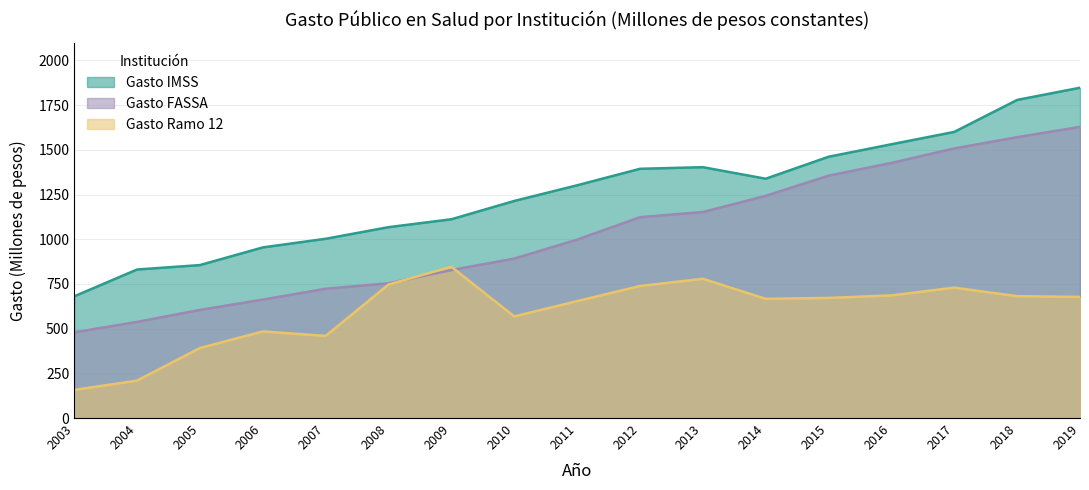

Reading right to left, extract all data points from this chart.

Gasto IMSS: 1847.4	1779.3	1600.4	1531.3	1461.3	1338.6	1403.1	1394.0	1301.7	1214.1	1111.8	1067.6	1002.6	954.3	855.5	830.7	680.7
Gasto Ramo 12: 677.5	681.6	729.3	686.0	671.9	666.7	778.9	738.5	653.8	568.4	846.1	746.7	459.3	484.4	391.5	209.5	157.1
Gasto FASSA: 1628.6	1570.9	1508.0	1427.1	1355.6	1242.7	1152.3	1123.4	997.9	891.8	827.8	753.6	723.3	662.5	604.8	537.6	479.4